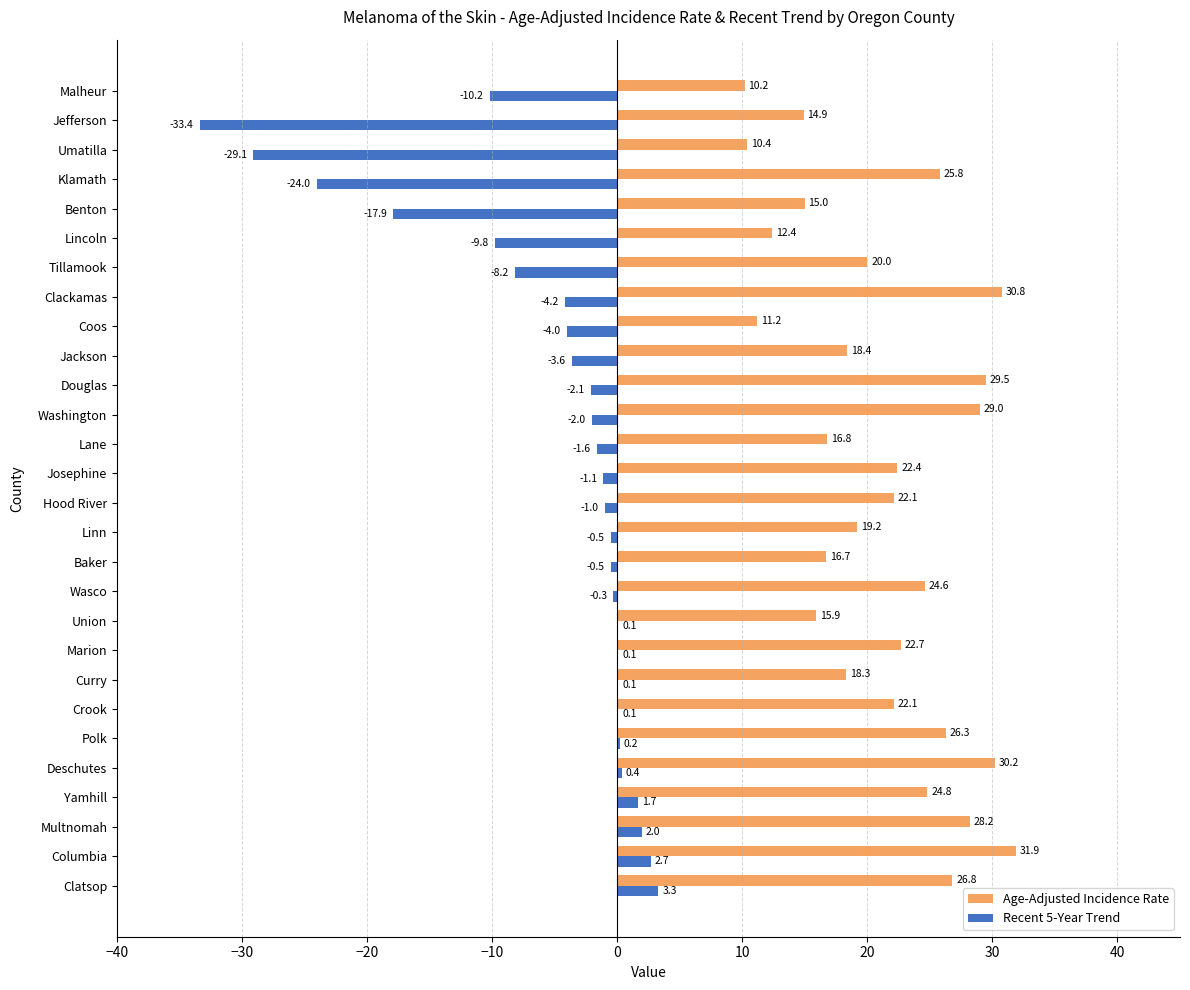

What is the sum of the Age-Adjusted Incidence Rate values at Union and Multnomah?

44.1